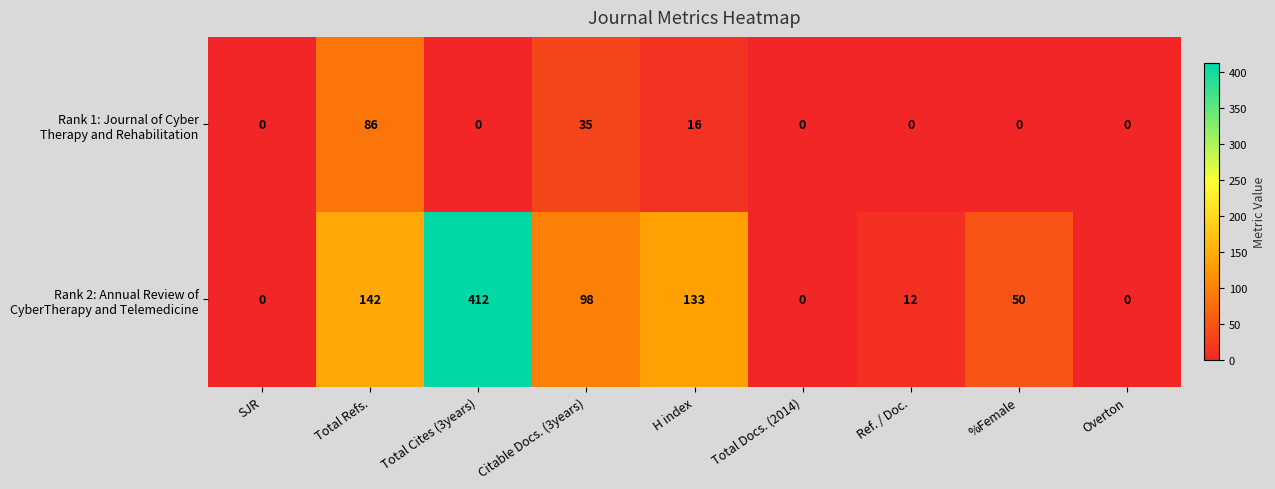

What is the difference between the highest and lowest values at Total Cites (3years)?

412